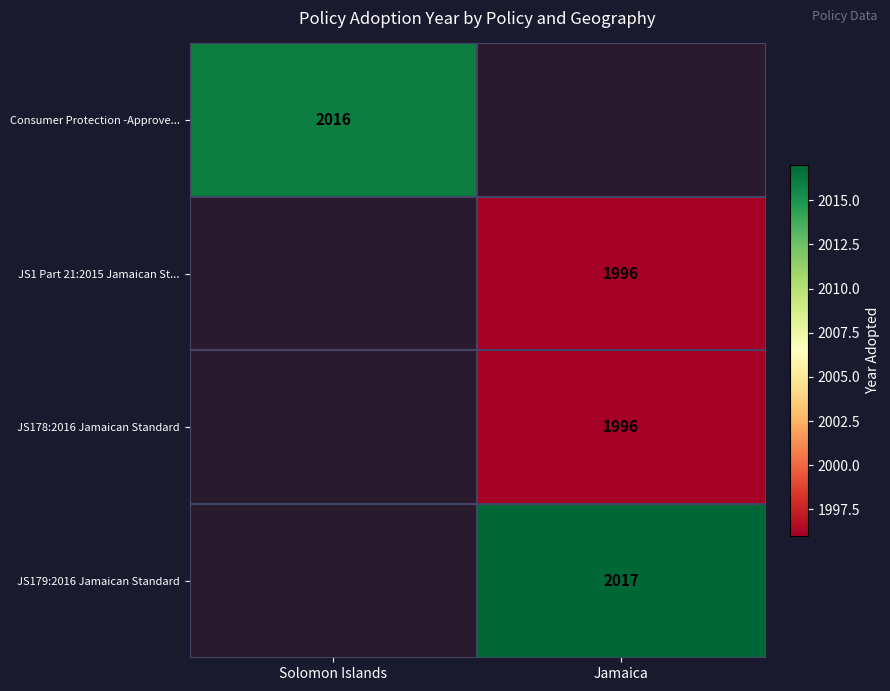

Is the value of JS179:2016 Jamaican Standard at Jamaica greater than the value of JS1 Part 21:2015 Jamaican St... at Jamaica?

Yes